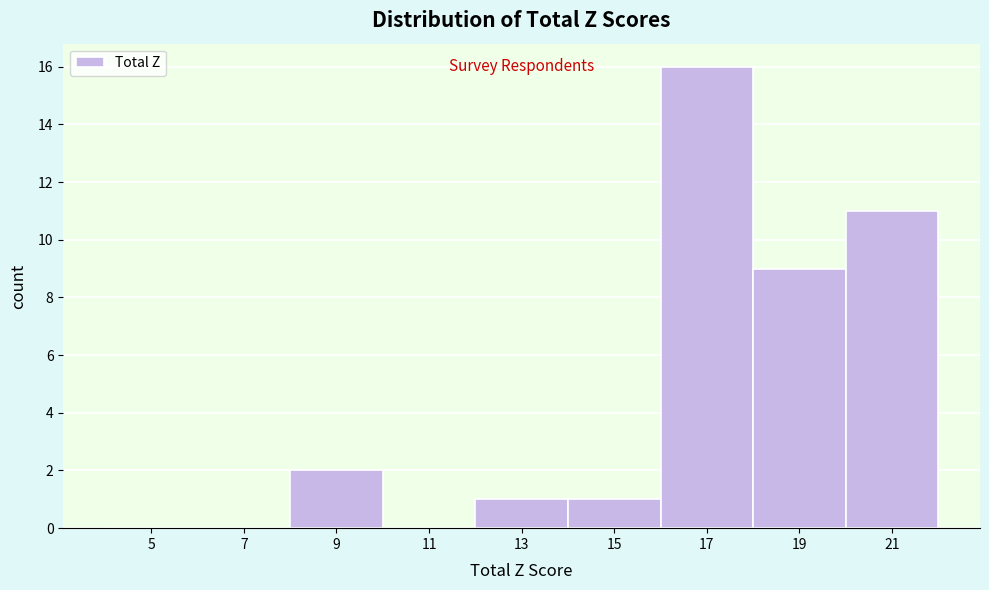

Reading left to right, transcribe this chart: for each bar, give the range it covers on the x-axis and its height. The values are not printed on the chart, so give them approximately, as read against the axis.

4 to 6: 0
6 to 8: 0
8 to 10: 2
10 to 12: 0
12 to 14: 1
14 to 16: 1
16 to 18: 16
18 to 20: 9
20 to 22: 11